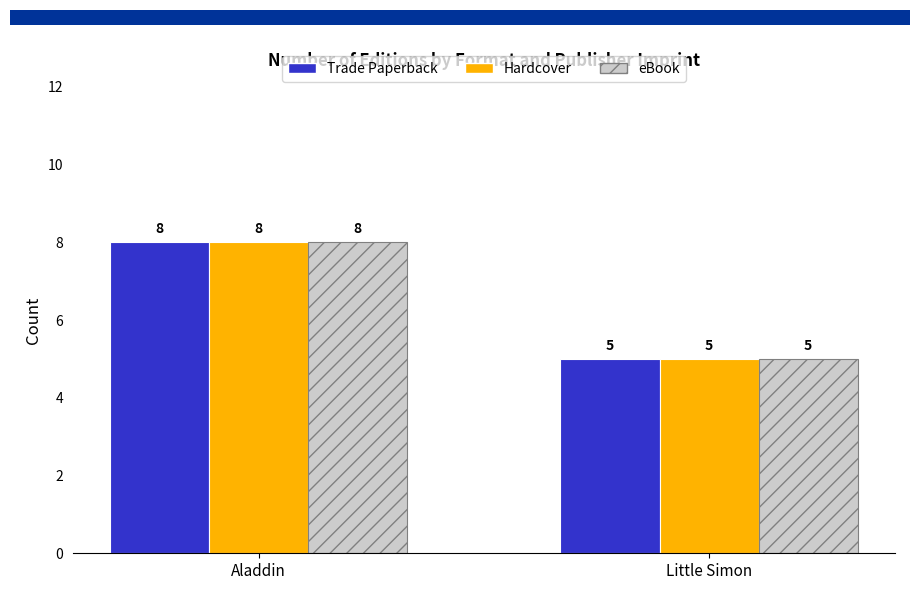

What are all the series names shown in the legend?

Trade Paperback, Hardcover, eBook